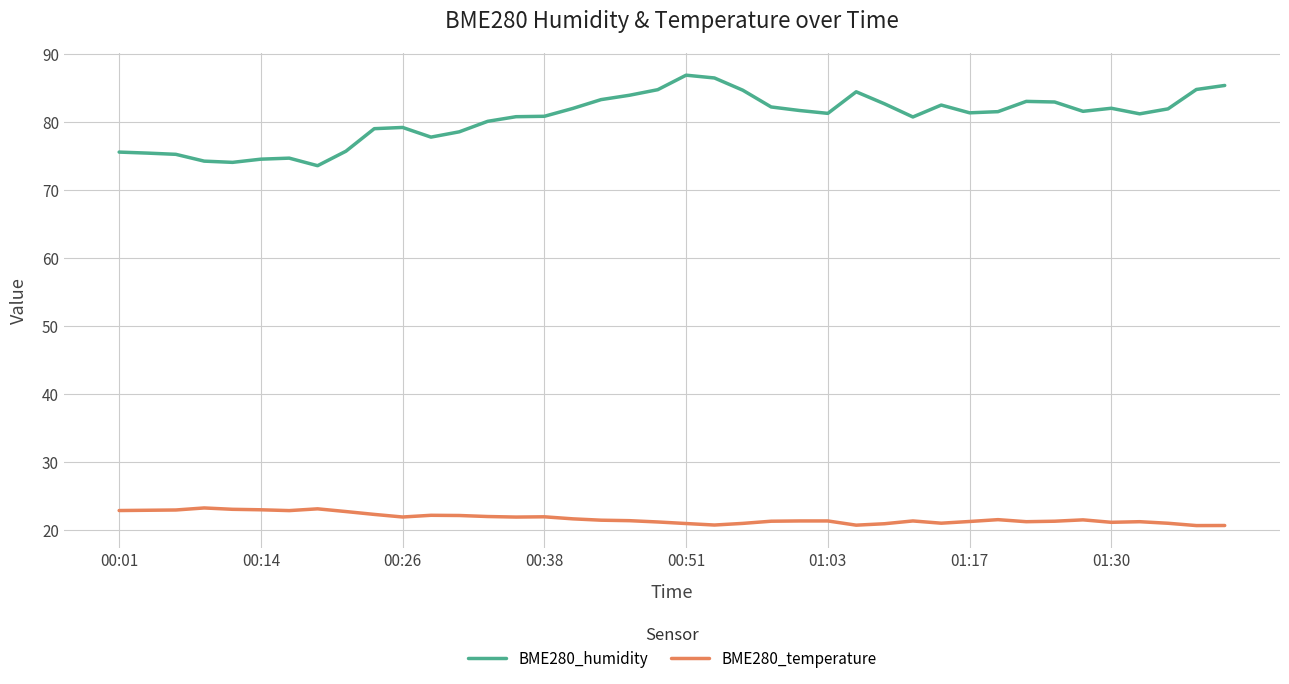

What are all the series names shown in the legend?

BME280_humidity, BME280_temperature